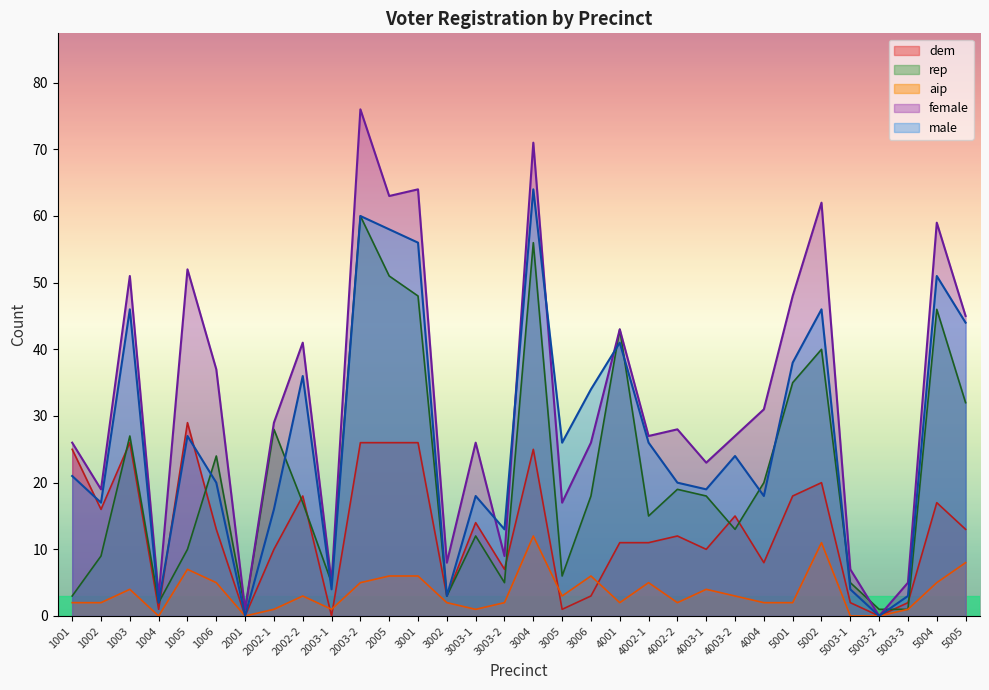

True or false: rep has a value of 6 at 3005.

True